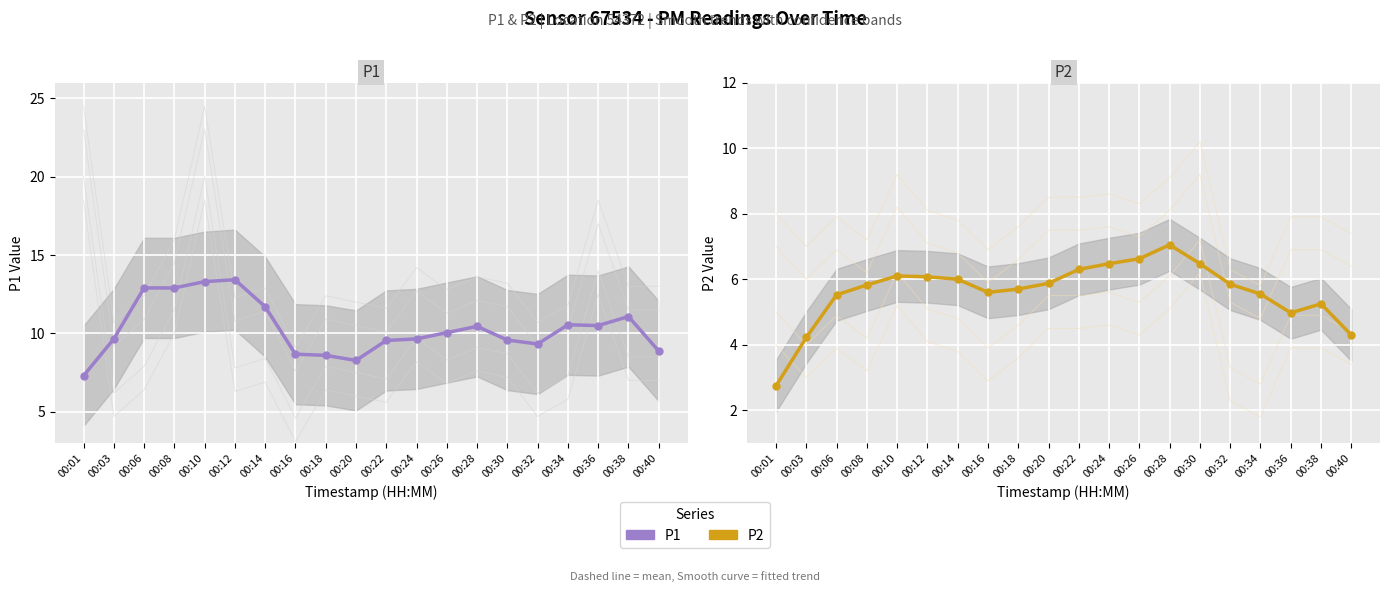

At which label is P1 closest to 10?

00:26